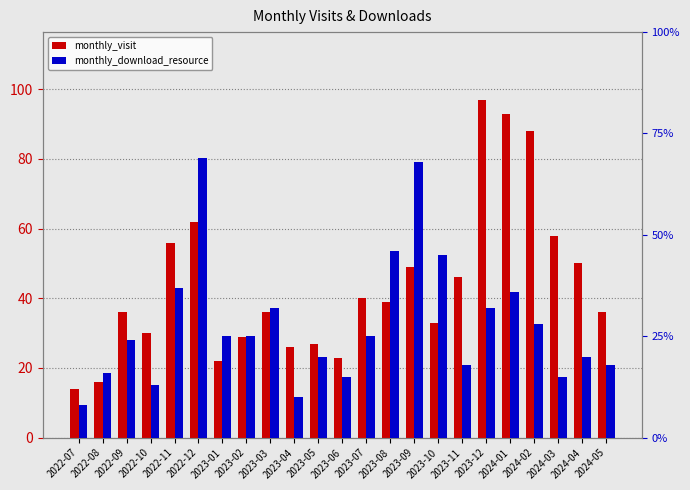

How many groups of bars are there?

23